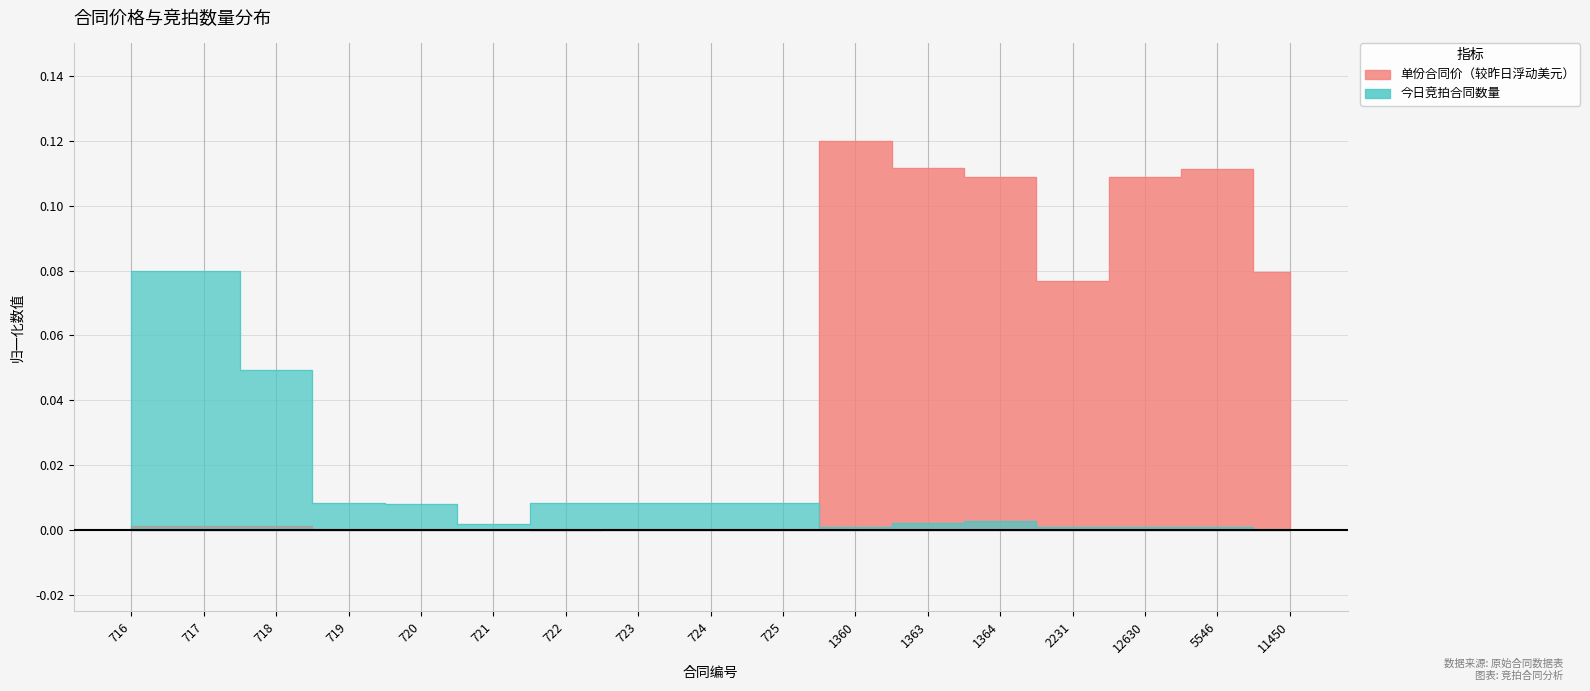

Does the chart have visible grid lines?

Yes